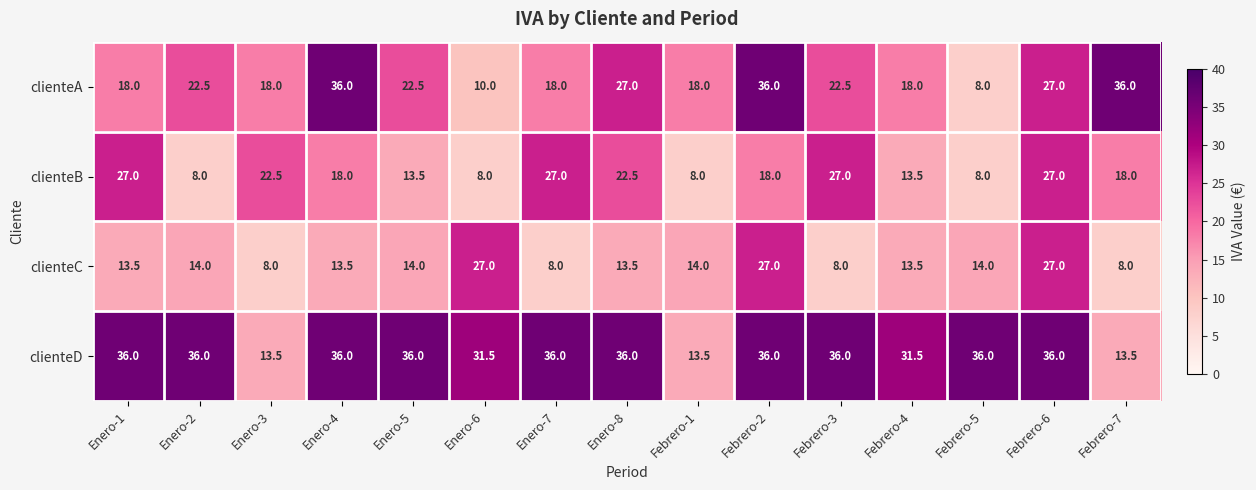

What is the difference between the maximum and minimum values in the clienteB series?

19.0